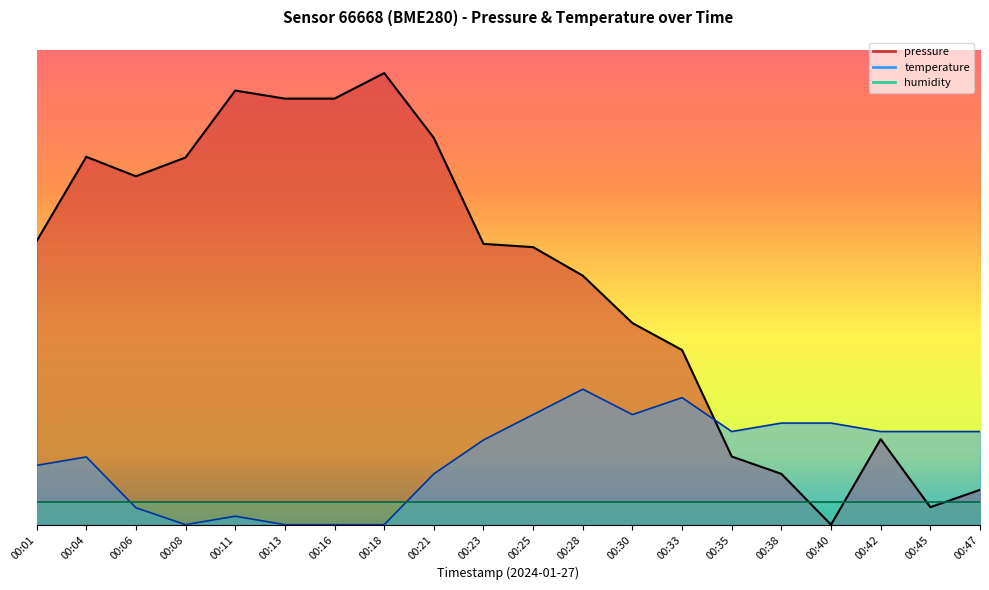

What is the value of the temperature point at the 13th from the left?

11.5